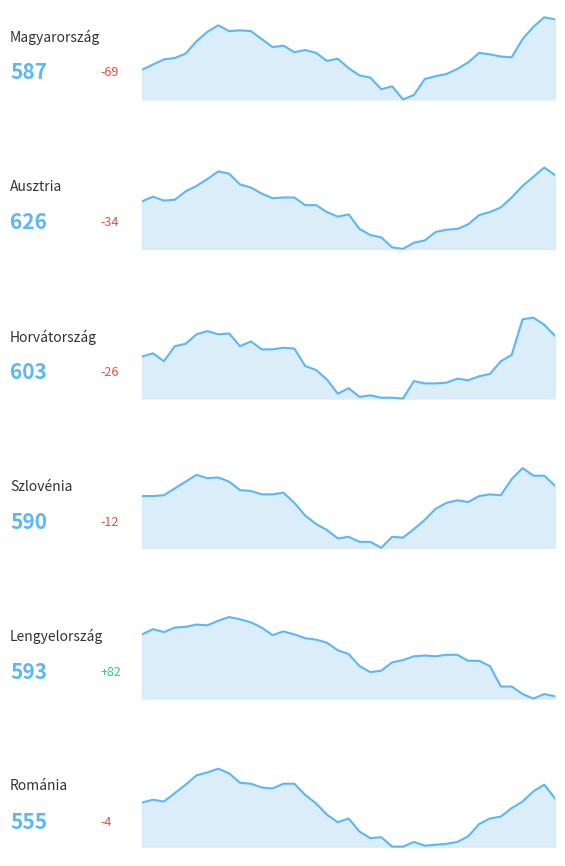

In Horvátország, how many points are higher than both neighbors (excluding endpoints)?

10